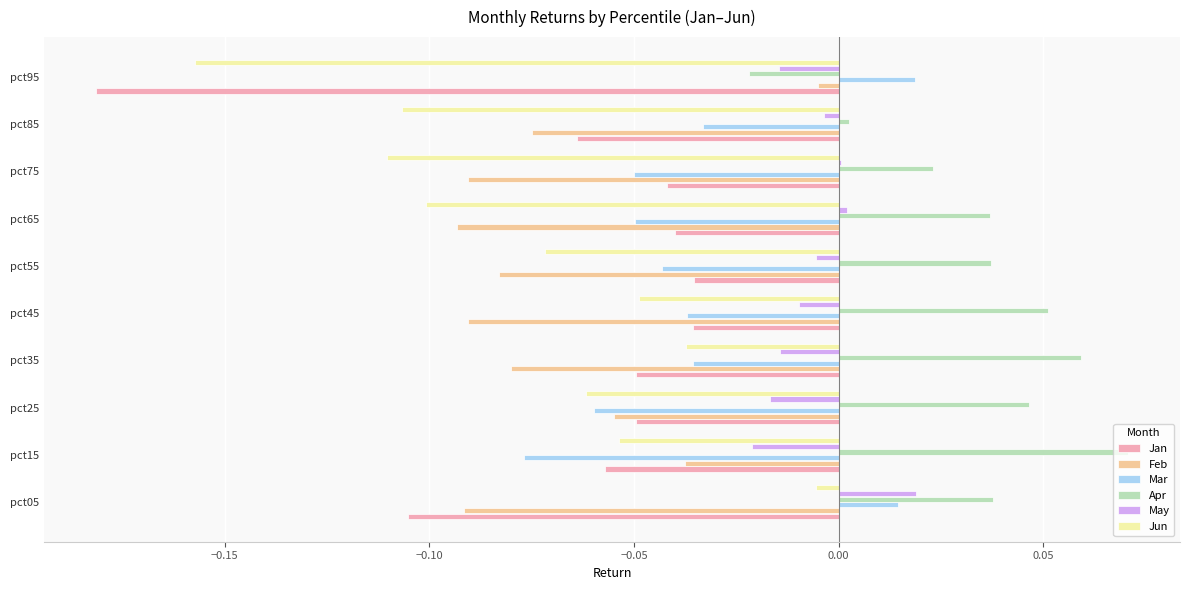

Which series has the largest total across all categories?

Apr